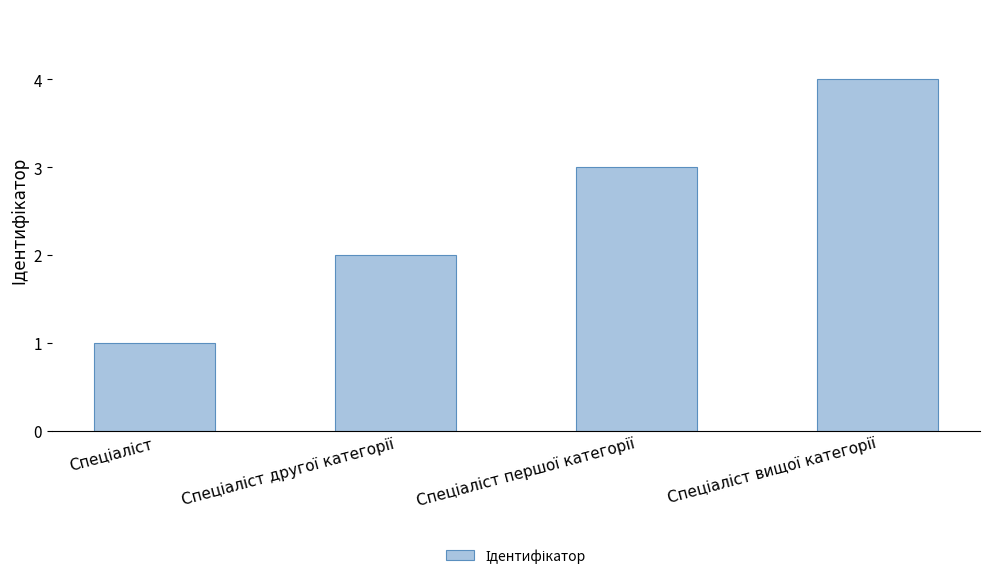

Reading left to right, what are all the values shown in this chart?

1	2	3	4